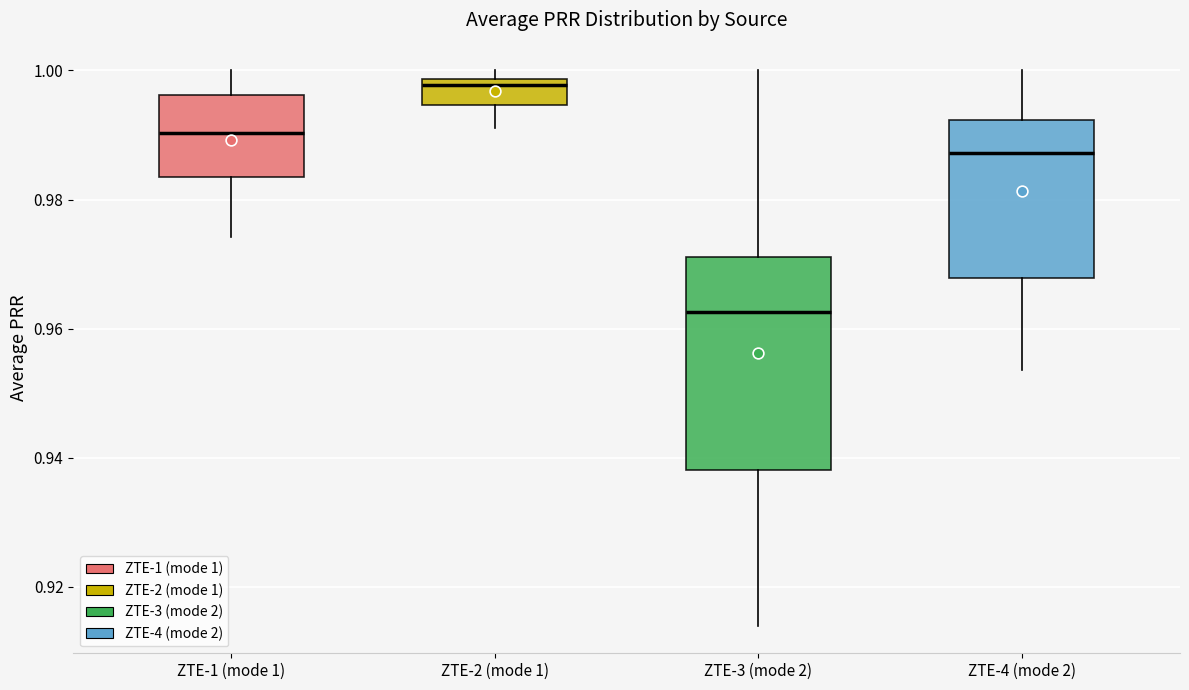

Reading left to right, read every box against the y-axis: the position of its median line, the range the box covers, and the ends of its whiskers. The values are not printed on the chart, so give them approximately, as read against the axis.

ZTE-1 (mode 1): median 0.990, box 0.984 to 0.996, whiskers 0.974 to 1.000
ZTE-2 (mode 1): median 0.998 (just below the box's upper edge), box 0.994 to 0.998, whiskers 0.992 to 1.000
ZTE-3 (mode 2): median 0.962, box 0.938 to 0.972, whiskers 0.914 to 1.000
ZTE-4 (mode 2): median 0.988, box 0.968 to 0.992, whiskers 0.954 to 1.000